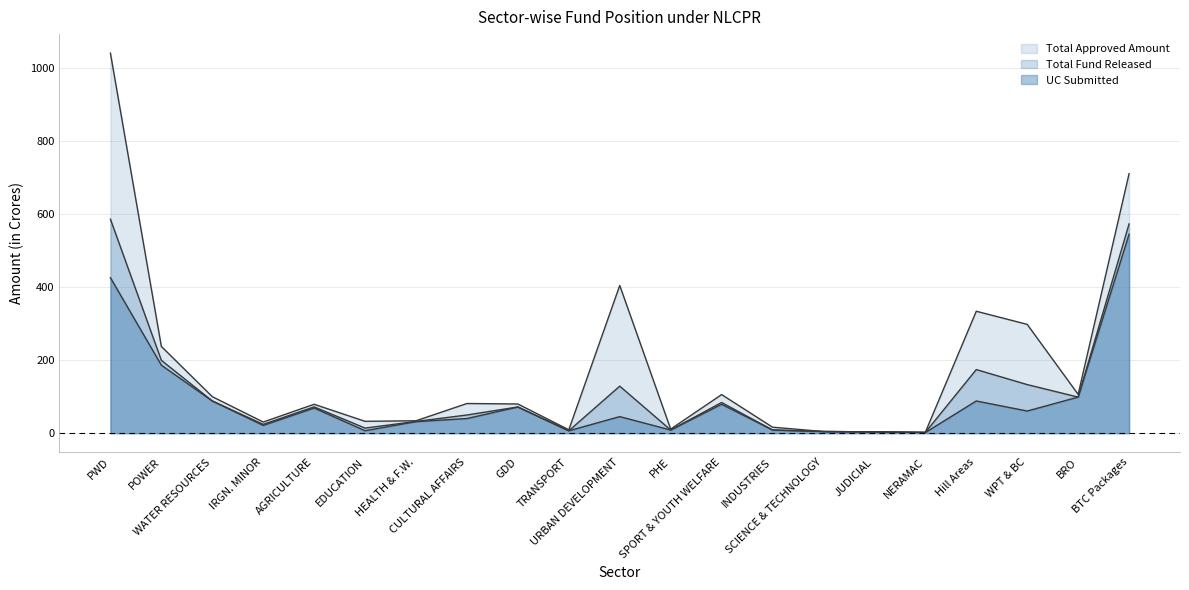

How many lines are shown in the chart?

3